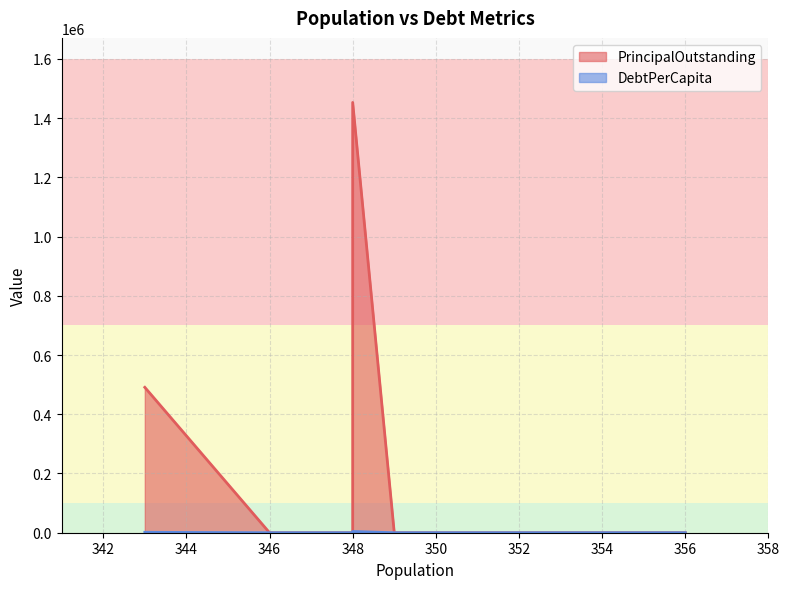

Is it true that PrincipalOutstanding equals 1453000.0 at 348?

True